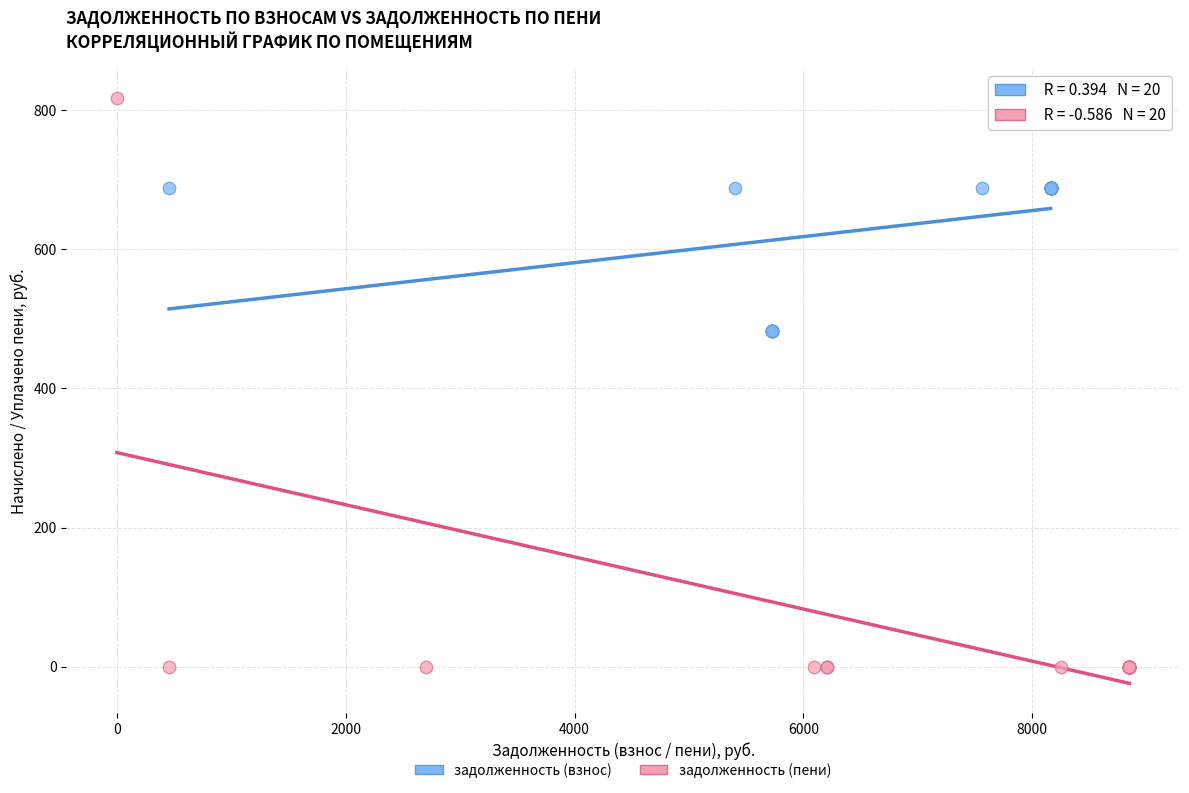

Which series reaches the maximum Y coordinate?

задолженность (пени)